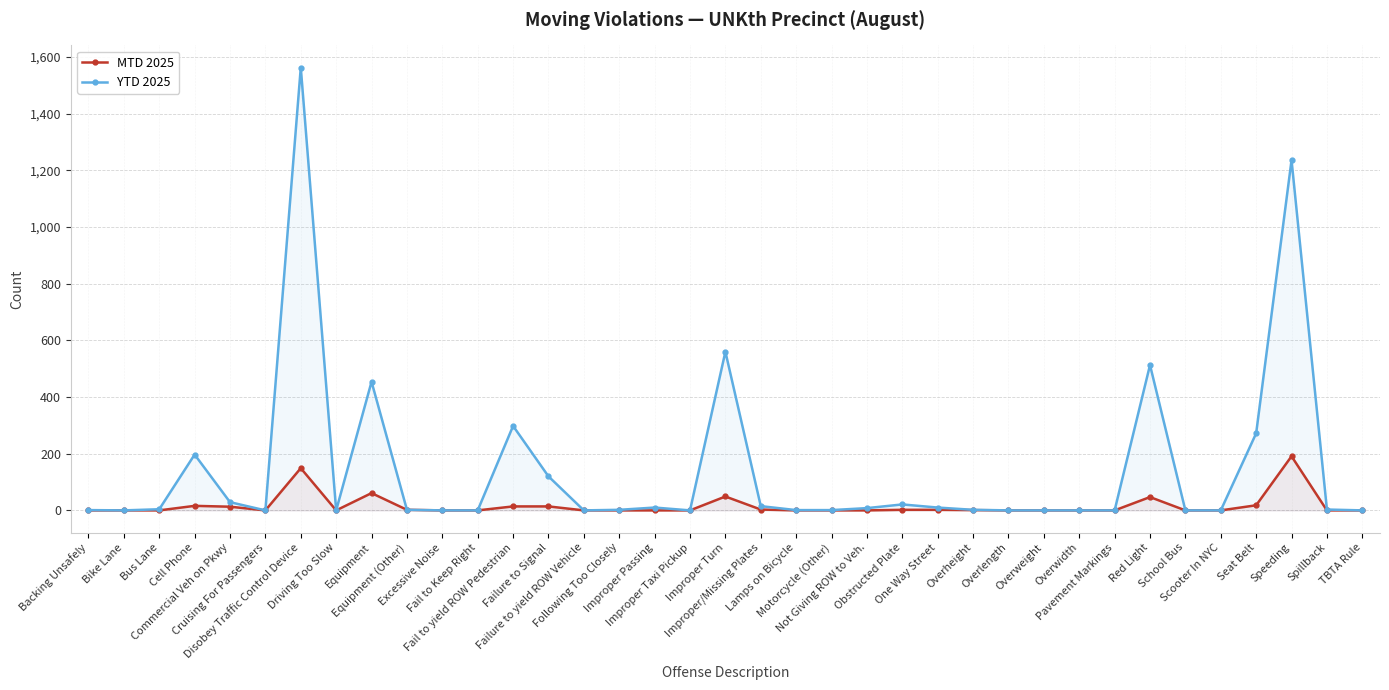

What are all the series names shown in the legend?

MTD 2025, YTD 2025